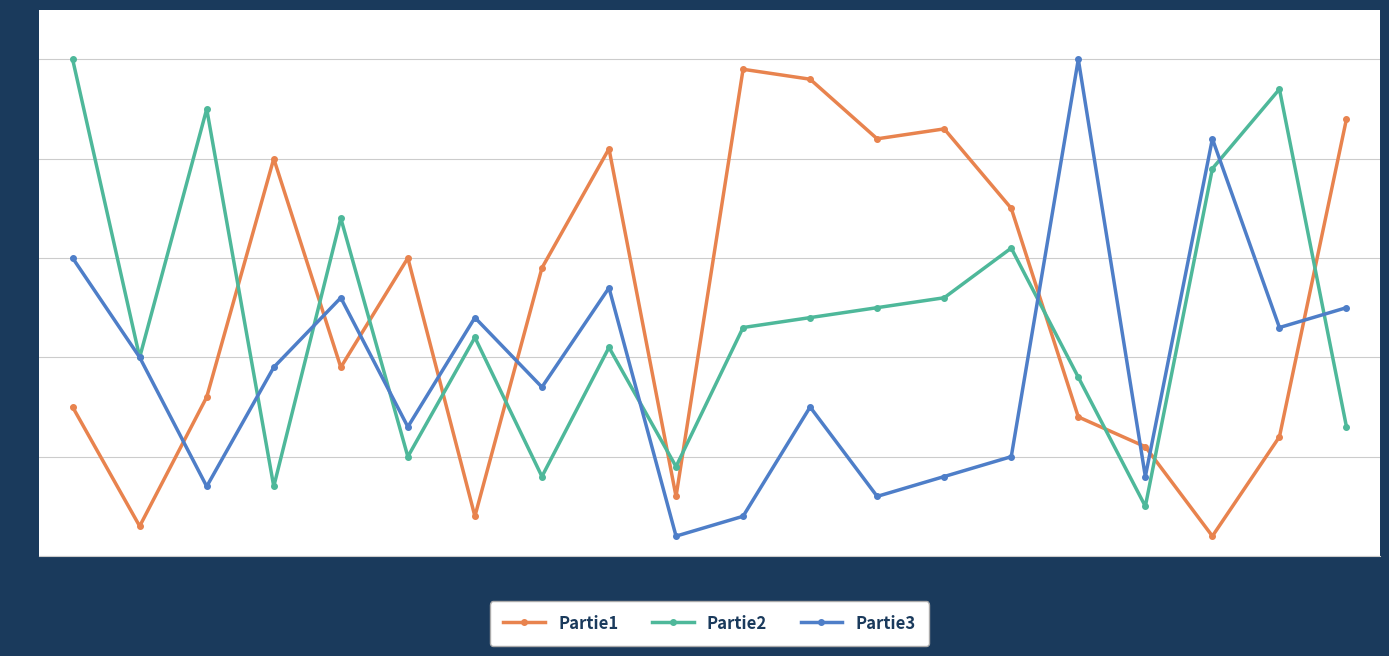

Reading left to right, what are all the values shown in this chart?

Partie1: 1=15	2=3	3=16	4=40	5=19	6=30	7=4	8=29	9=41	10=6	11=49	12=48	13=42	14=43	15=35	16=14	17=11	18=2	19=12	20=44
Partie2: 1=50	2=20	3=45	4=7	5=34	6=10	7=22	8=8	9=21	10=9	11=23	12=24	13=25	14=26	15=31	16=18	17=5	18=39	19=47	20=13
Partie3: 1=30	2=20	3=7	4=19	5=26	6=13	7=24	8=17	9=27	10=2	11=4	12=15	13=6	14=8	15=10	16=50	17=8	18=42	19=23	20=25